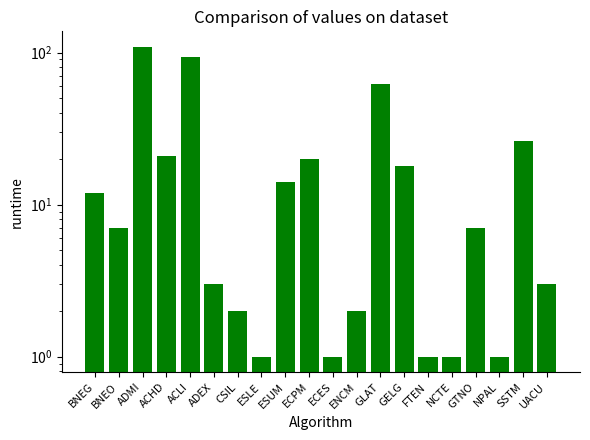

What is the minimum value shown in the chart?

1